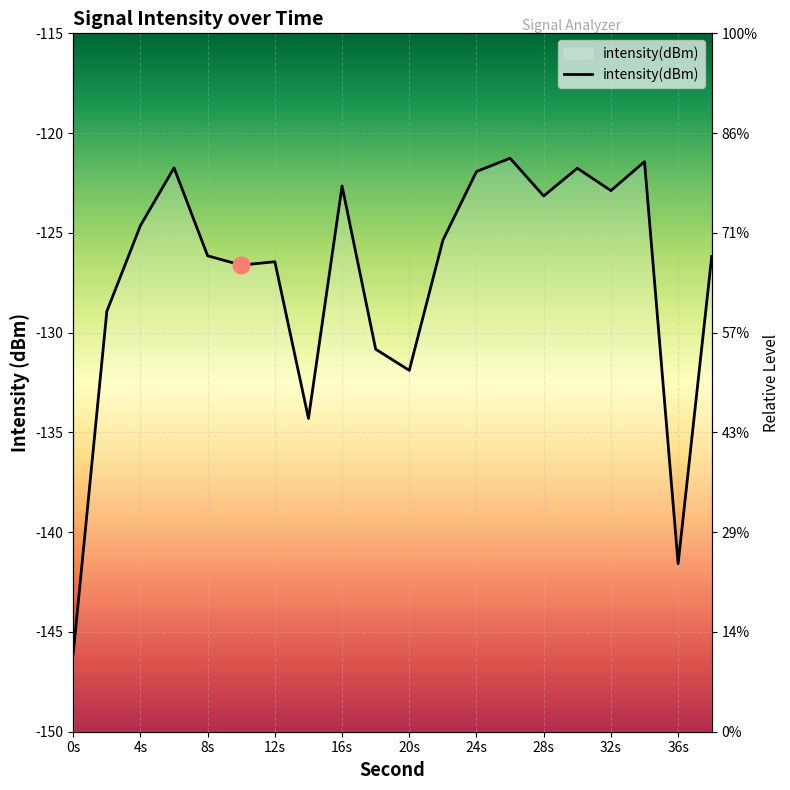

Which category has the lowest value across all series?

0s